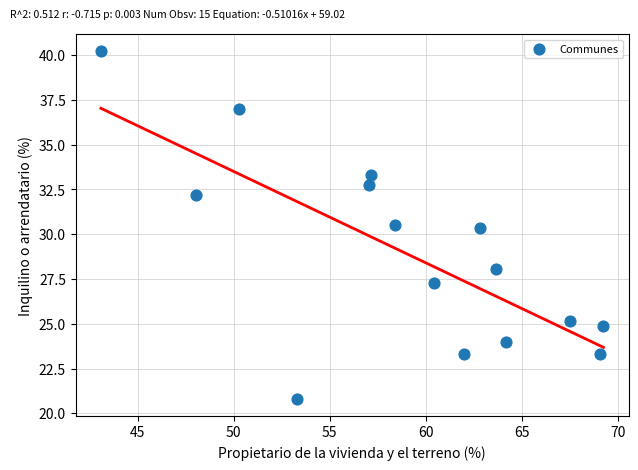

What is the range of X values (max minus min)?

26.2